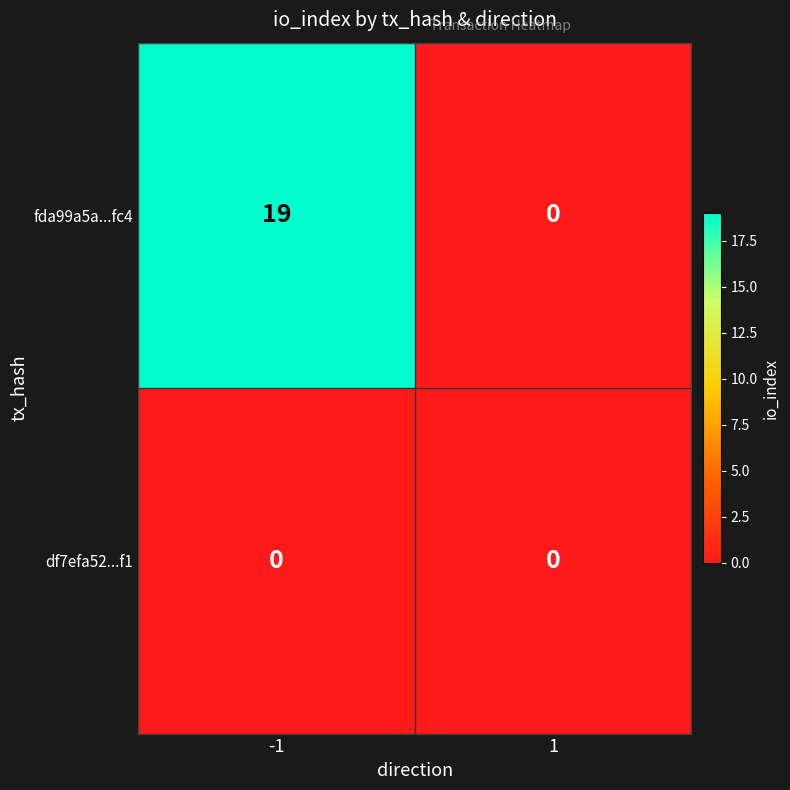

Reading right to left, list all the values displayed in this chart.

fda99a5a...fc4: 0	19
df7efa52...f1: 0	0